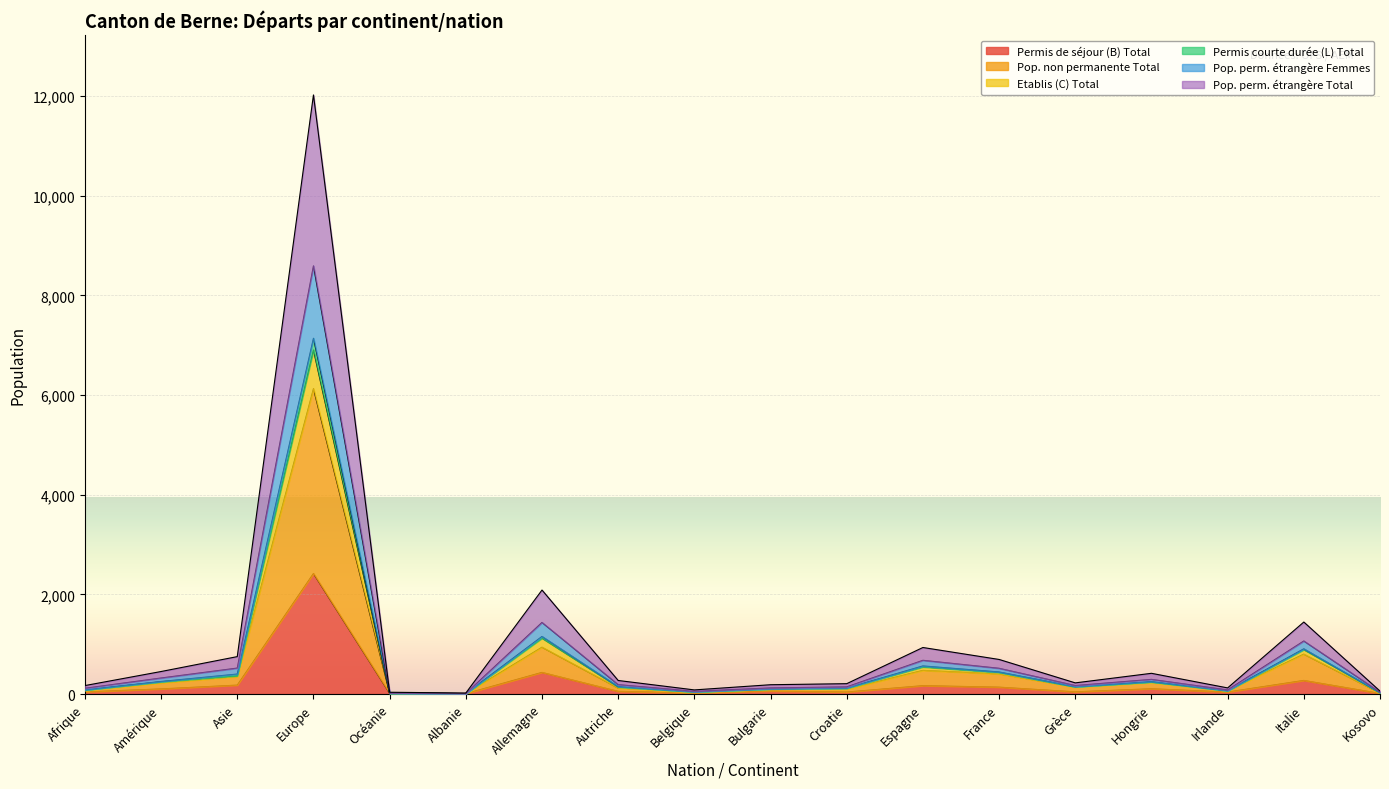

Which label corresponds to the largest value in the chart?

Europe